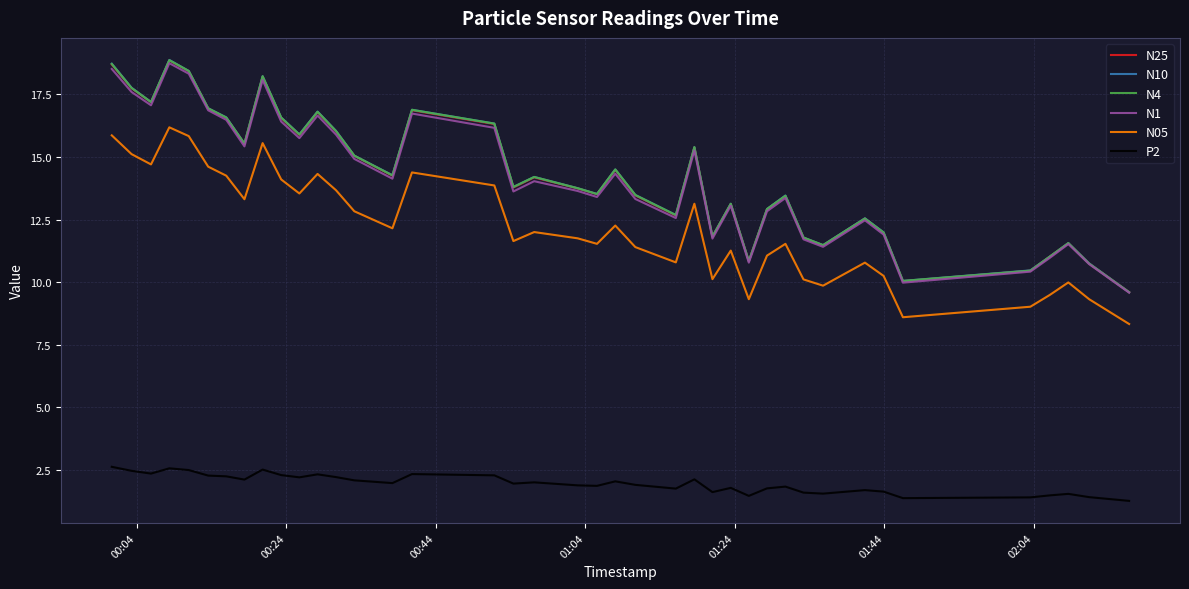

What is the lowest value of the N25 series?

9.6